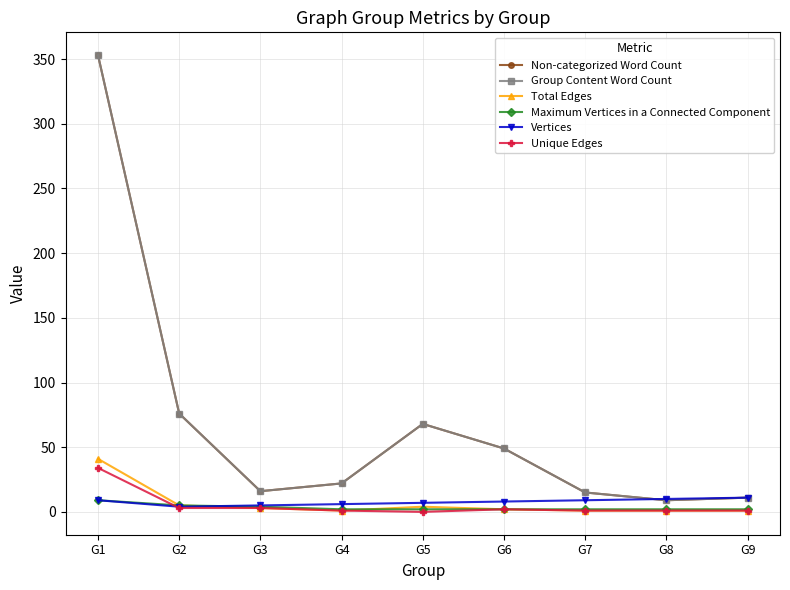

What is the spread (max minus min) of values at G2?

73